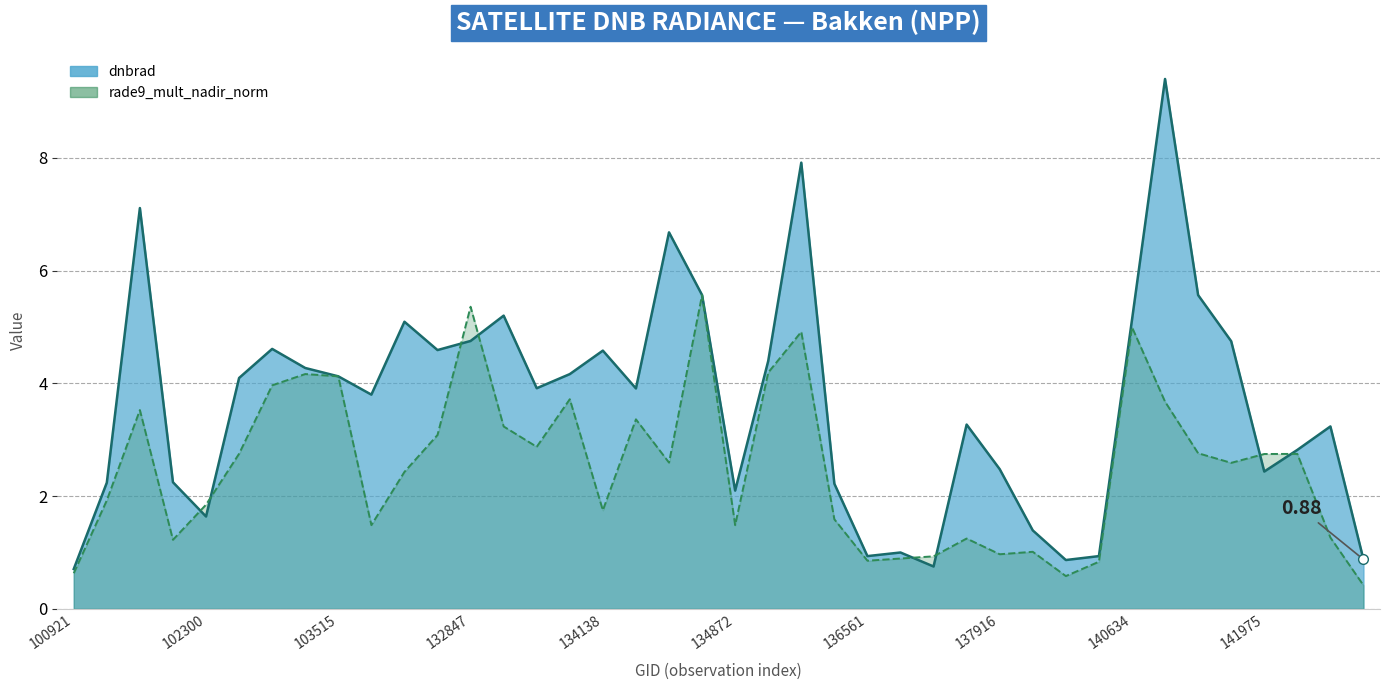

Count the number of categories in the chart.

40